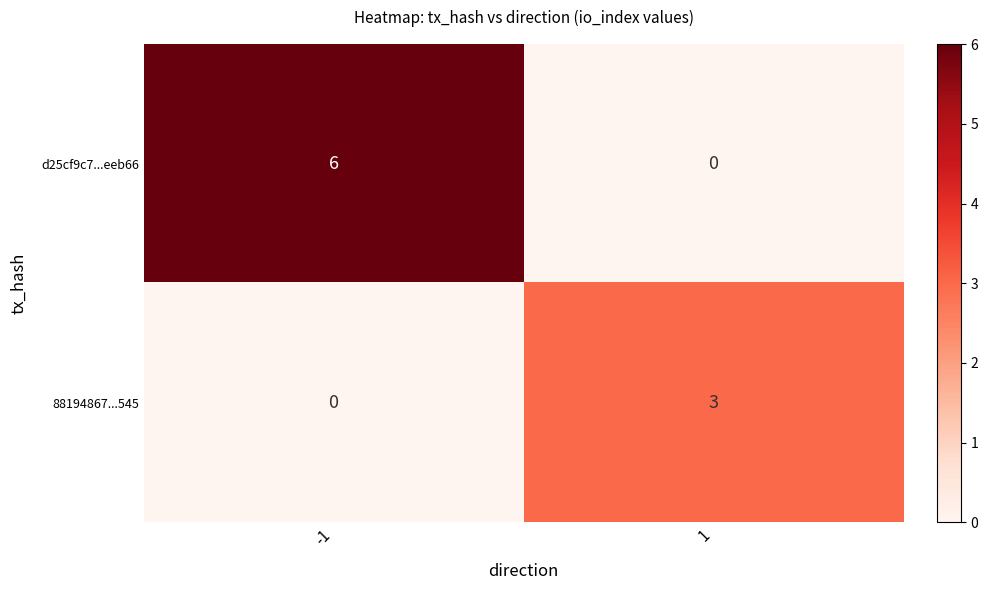

Which series has the largest range (max minus min)?

d25cf9c7...eeb66